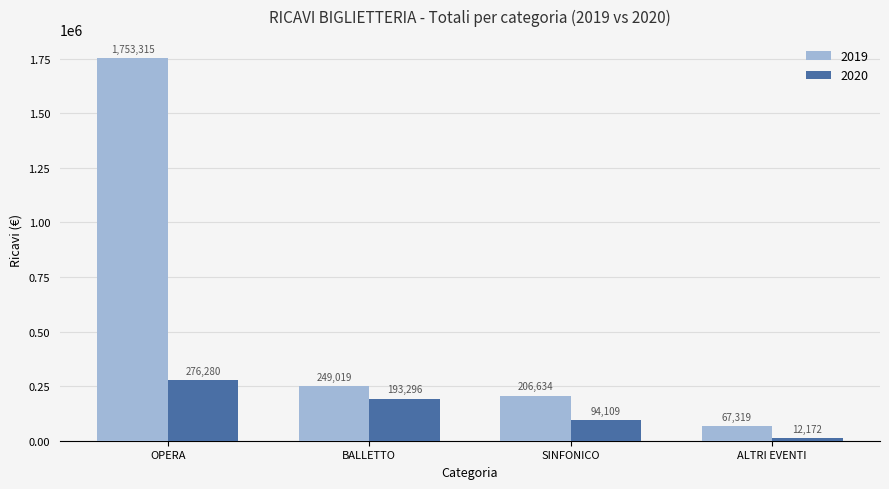

What is the difference between the maximum and second lowest values in the 2020 series?

182170.5